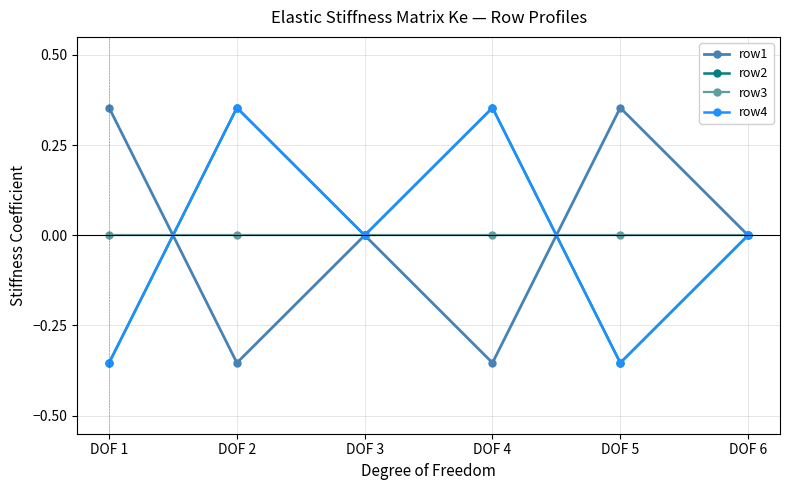

Does the chart have visible grid lines?

Yes